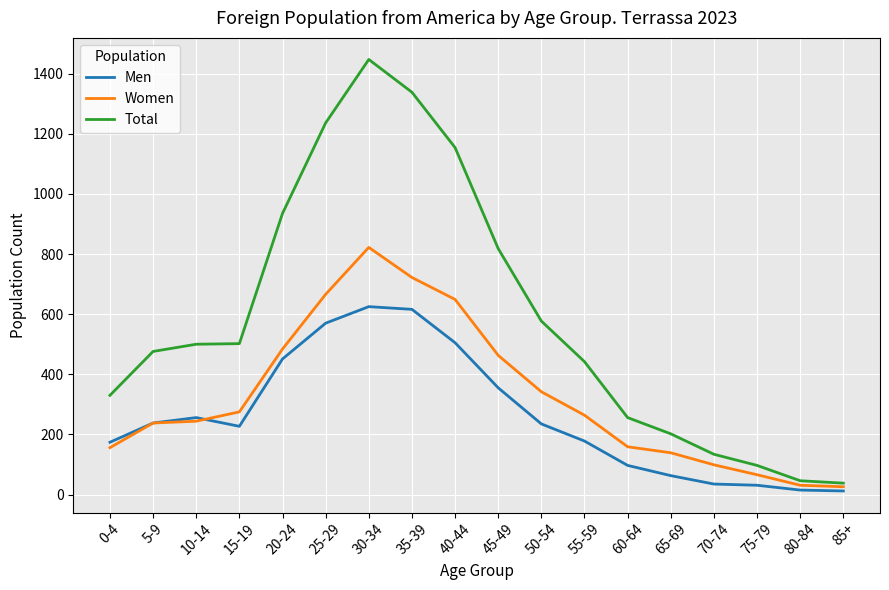

True or false: Women has a value of 139 at 65-69.

True